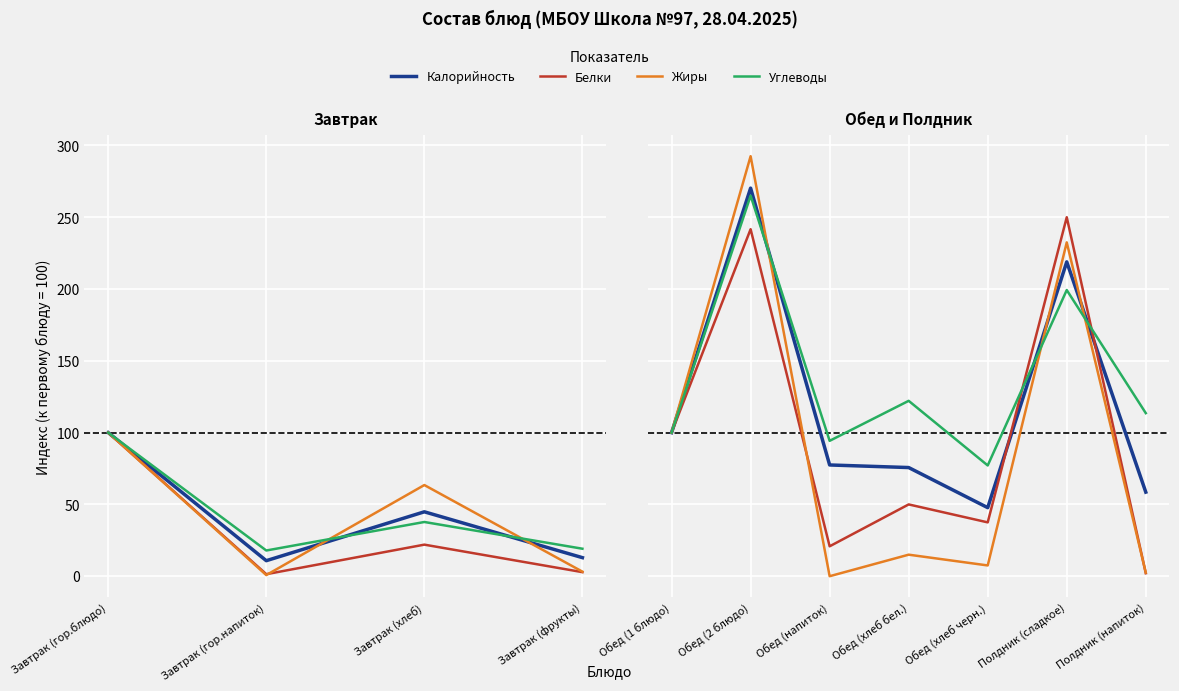

The Жиры series shows 7.5 at Обед (хлеб черн.). True or false?

True